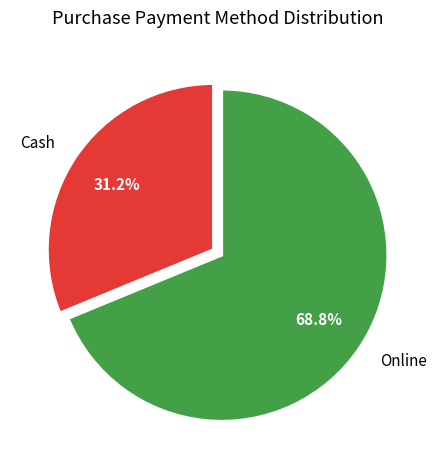

How many slices are in this pie chart?

2